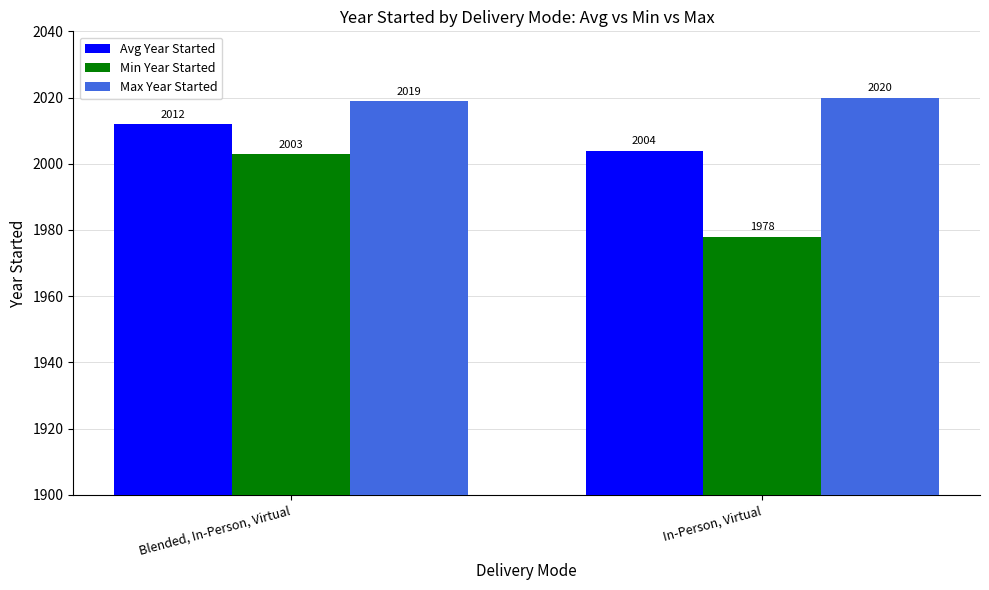

What is the label of the 2nd bar from the right?

Blended, In-Person, Virtual